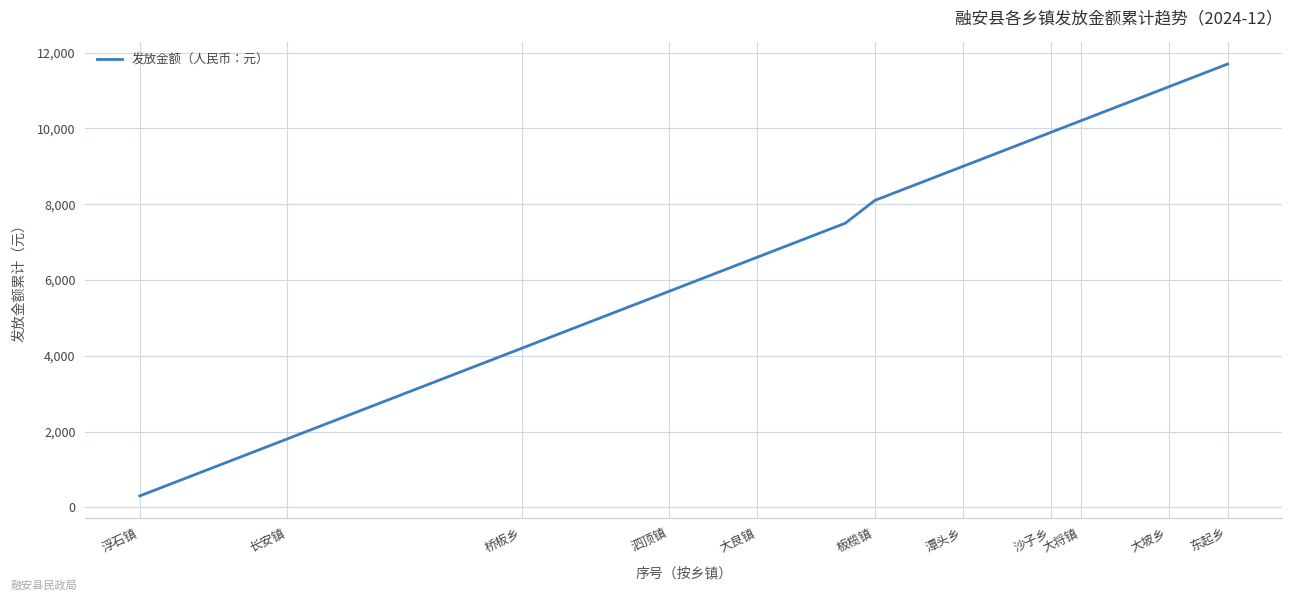

Reading left to right, list all the values displayed in this chart.

300	600	900	1200	1500	1800	2100	2400	2700	3000	3300	3600	3900	4200	4500	4800	5100	5400	5700	6000	6300	6600	6900	7200	7500	8100	8400	8700	9000	9300	9600	9900	10200	10500	10800	11100	11400	11700